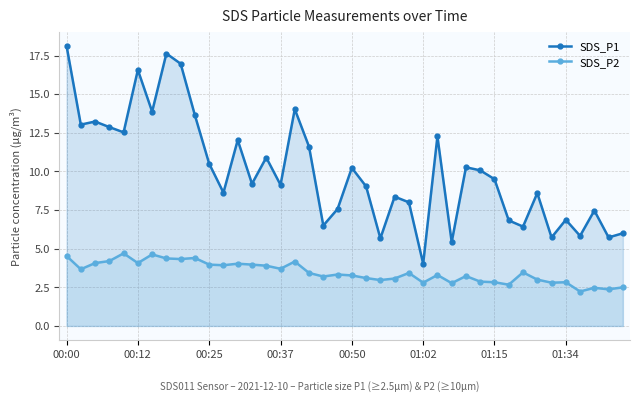

What is the difference between the maximum and second lowest values in the SDS_P1 series?

12.7